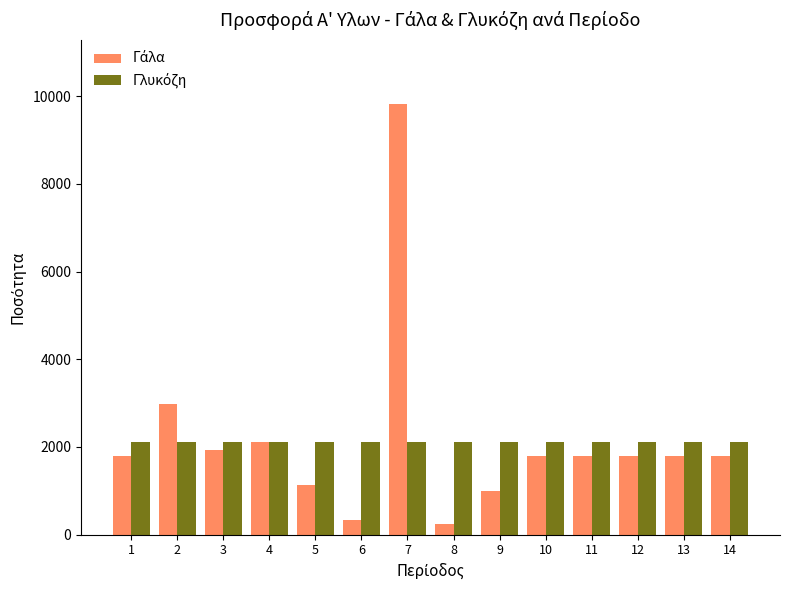

What is the total value across all series at 12?

3888.9